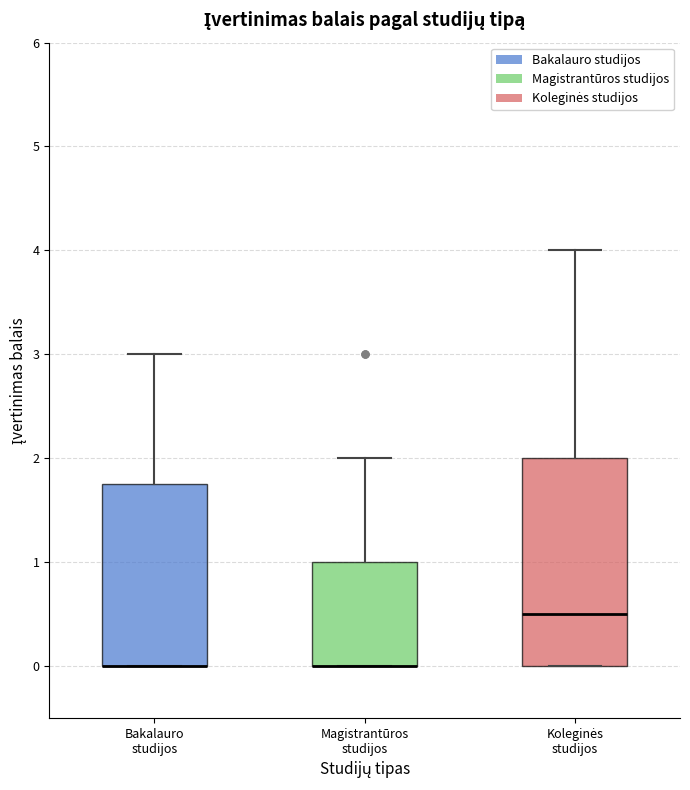

Reading left to right, transcribe this box plot: for each box, give where its median line is, the range the box spans, and where its two whiskers end, as read against the y-axis. The values are not printed on the chart, so give them approximately, as read against the axis.

Bakalauro studijos: median 0.0 (drawn on the box's lower edge), box 0.0 to 1.8, whiskers 0.0 to 3.0
Magistrantūros studijos: median 0.0 (drawn on the box's lower edge), box 0.0 to 1.0, whiskers 0.0 to 2.0
Koleginės studijos: median 0.5, box 0.0 to 2.0, whiskers 0.0 to 4.0